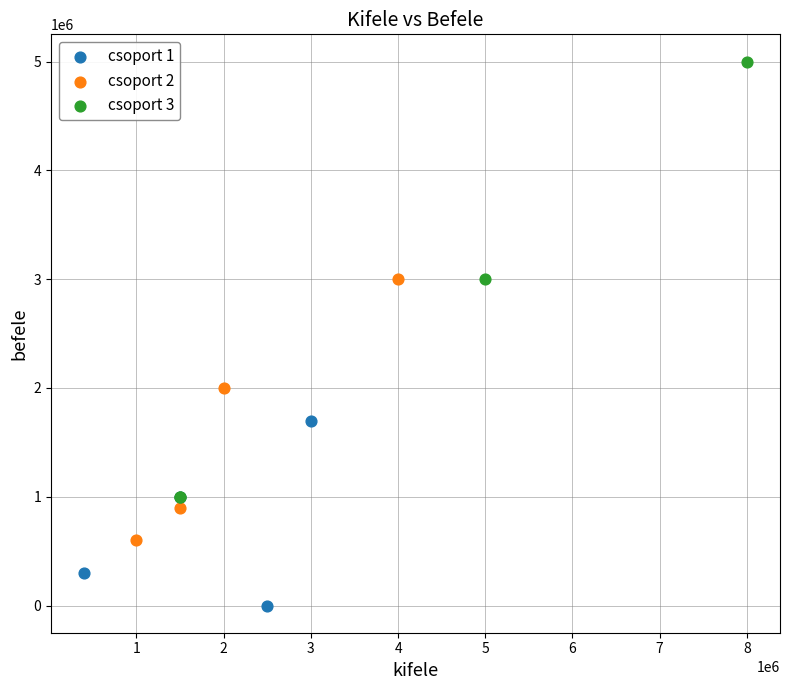

What are all the series names shown in the legend?

csoport 1, csoport 2, csoport 3